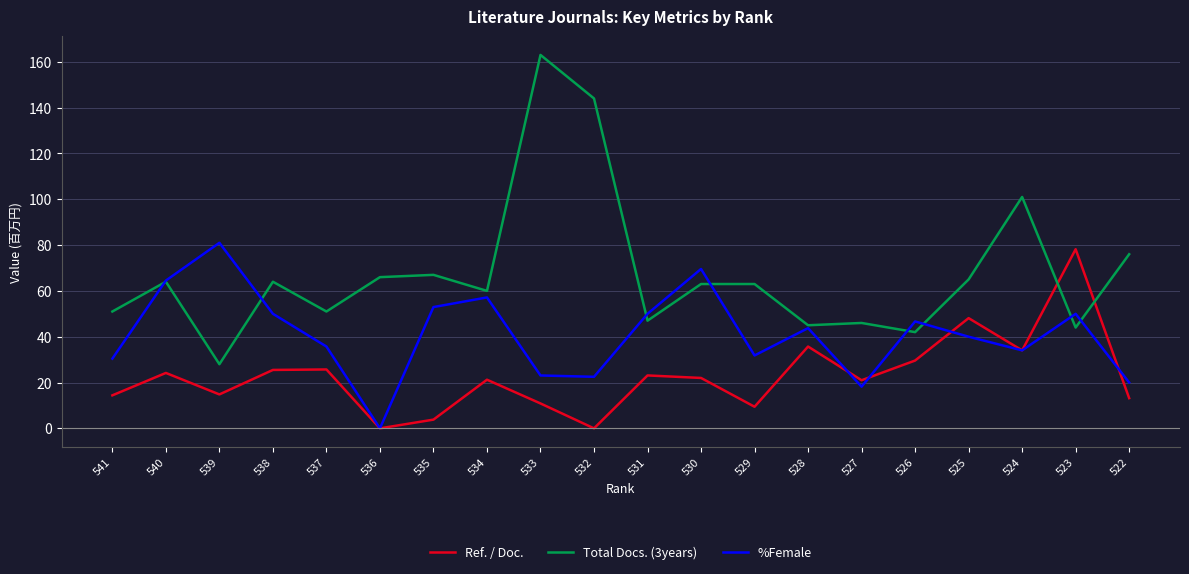

How many values in %Female are above zero?

19